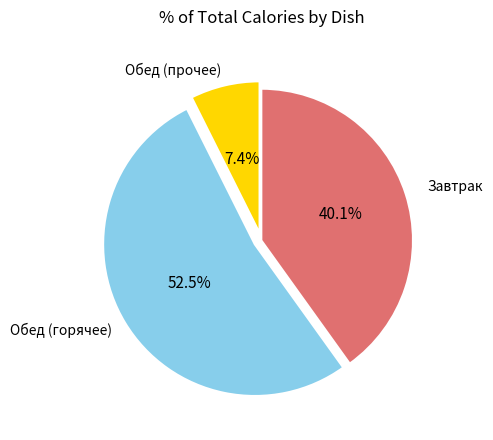

To the nearest percent, what is the average slice percentage?

33%